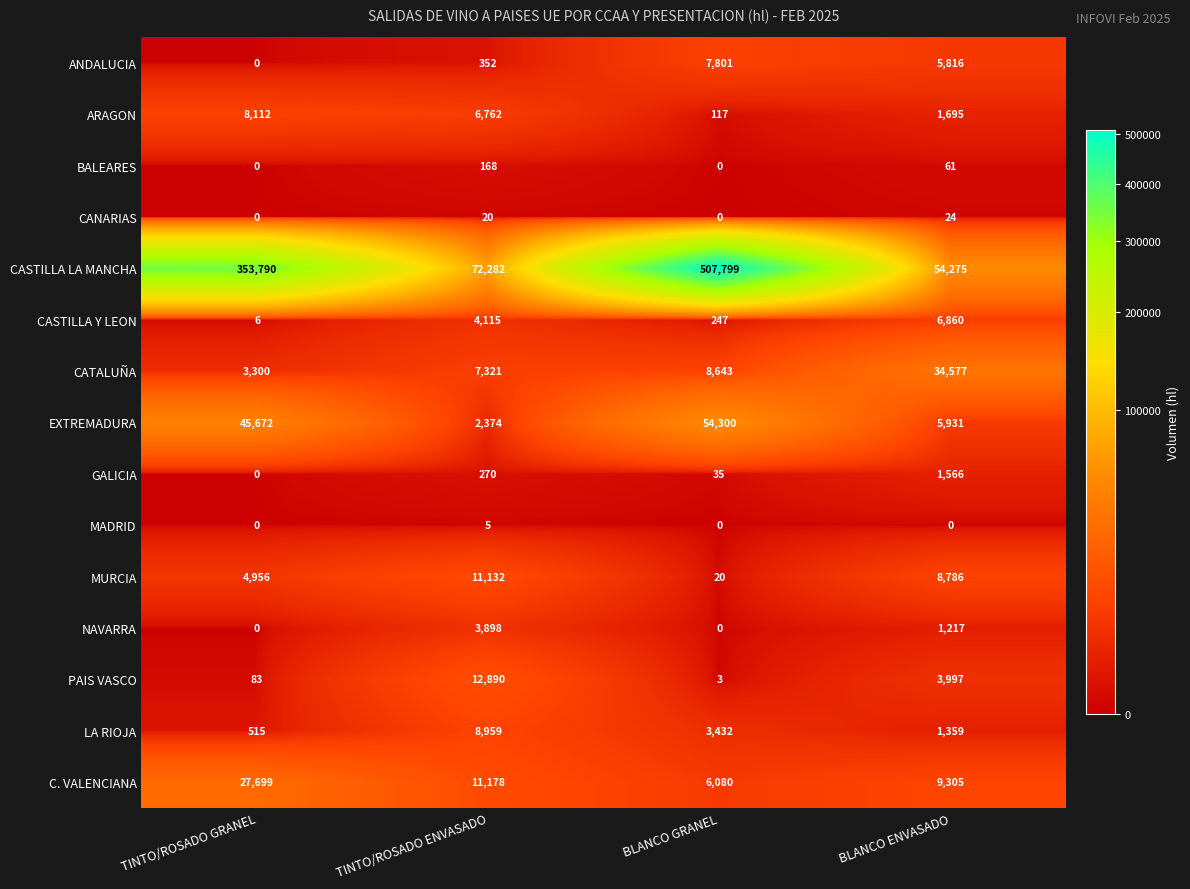

List the labels in order of C. VALENCIANA value, largest first.

TINTO/ROSADO GRANEL, TINTO/ROSADO ENVASADO, BLANCO ENVASADO, BLANCO GRANEL